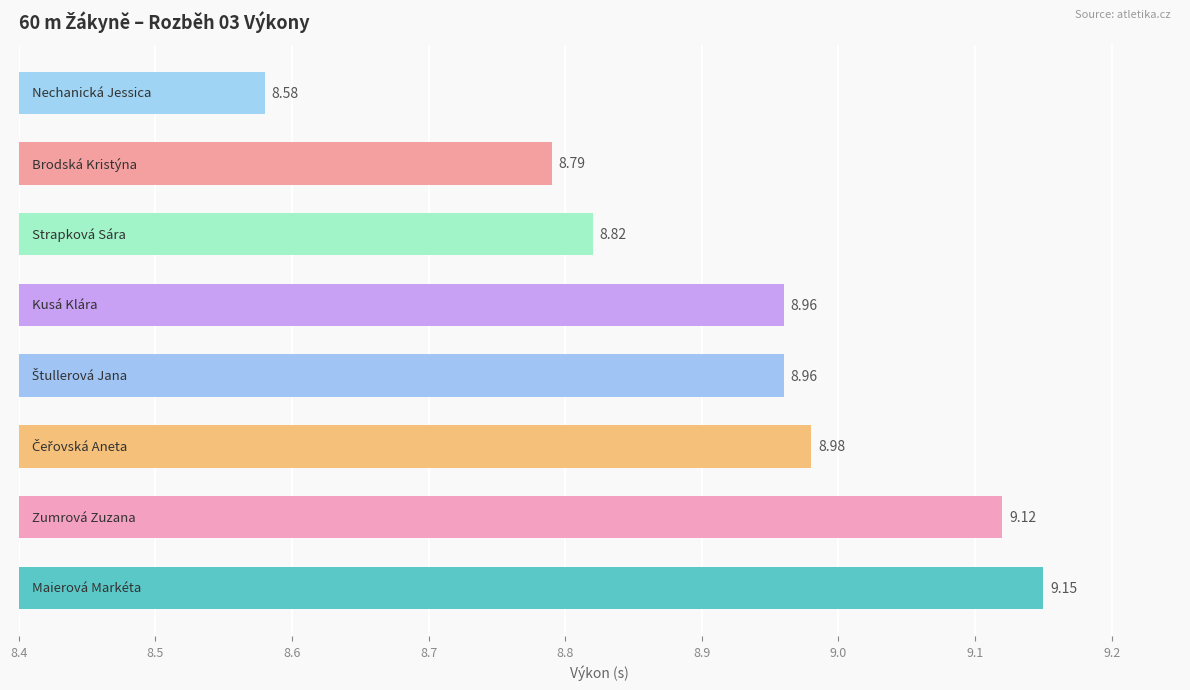

What is the difference between the second highest and minimum values?

0.5